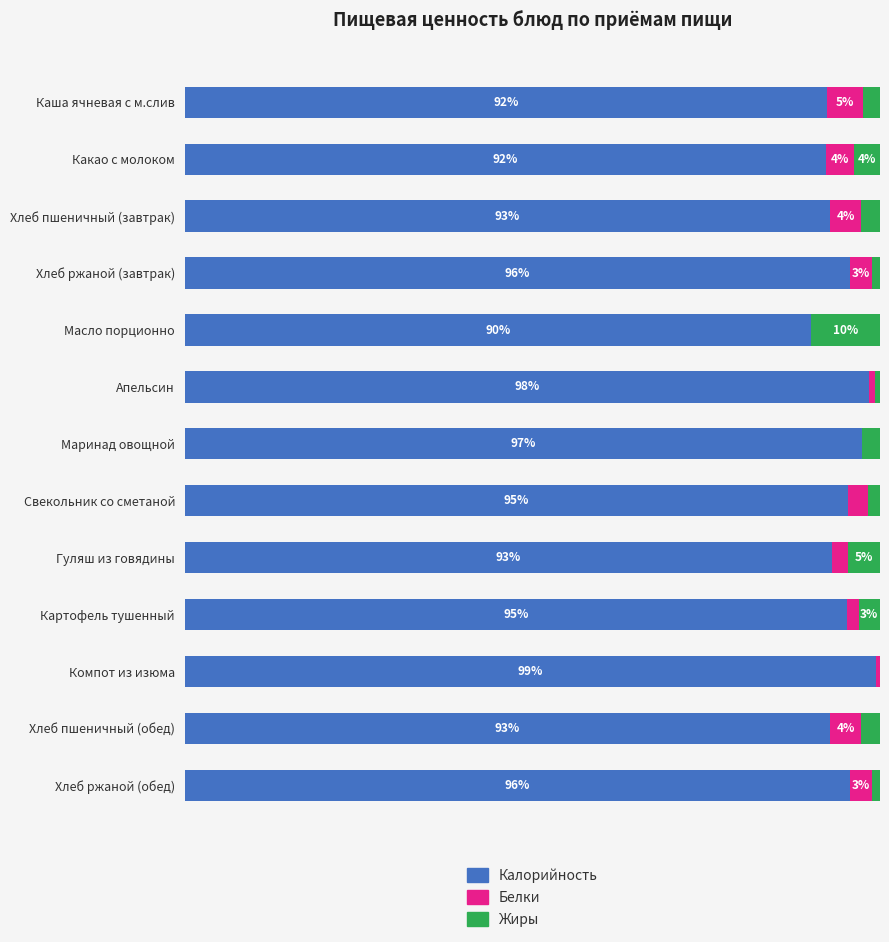

Which category has the highest value in the Калорийность series?

Компот из изюма